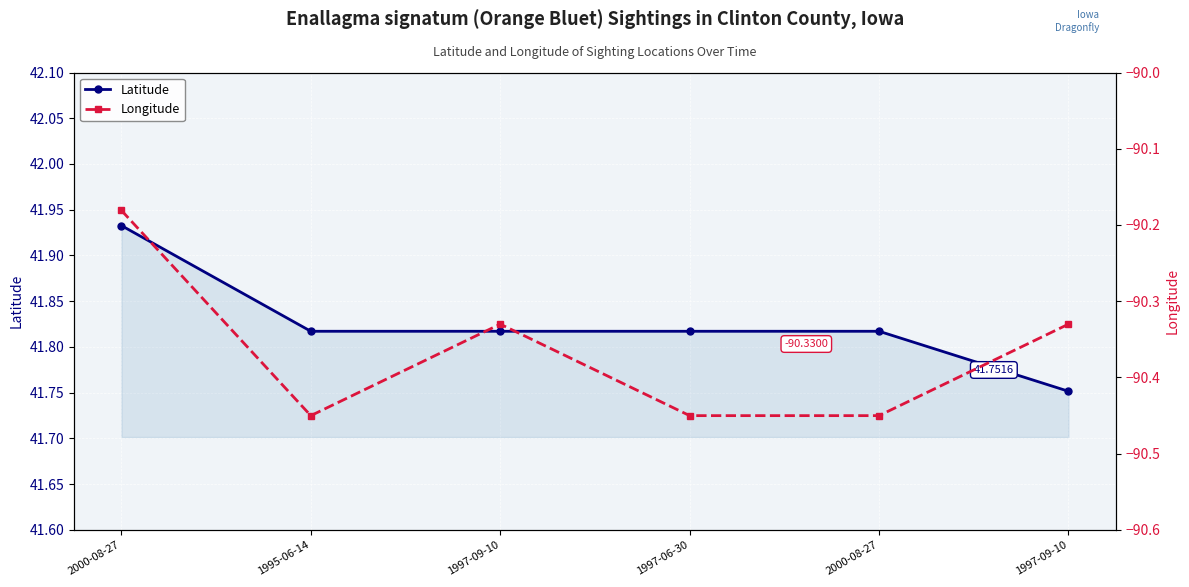

What is the value of the Latitude point at the 3rd from the left?

41.8